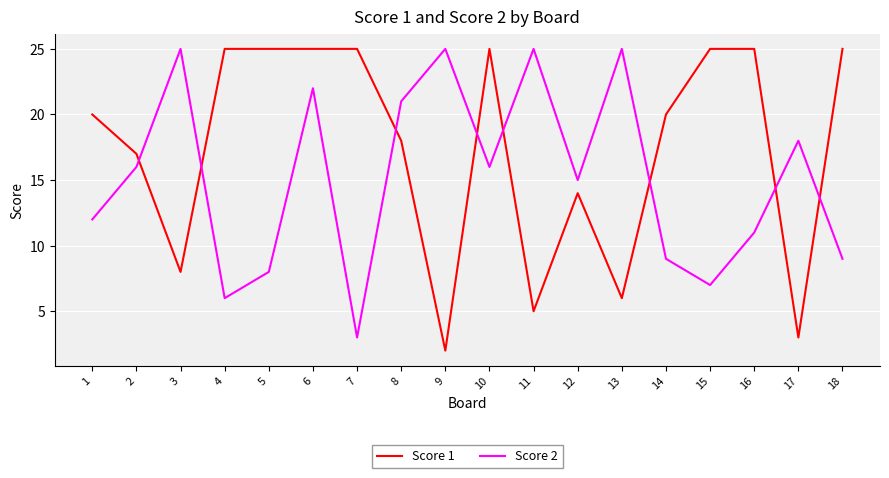

At which category does the chart reach its minimum across all series?

9